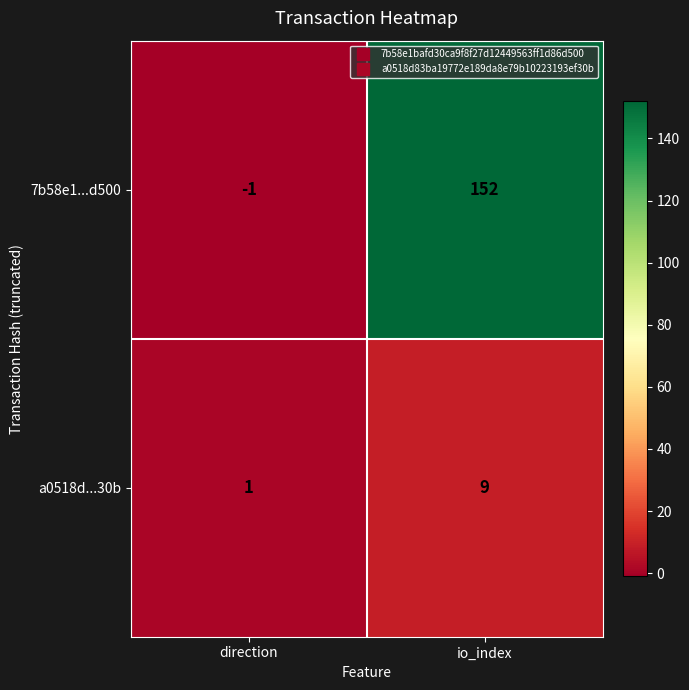

What is the approximate value of 7b58e1...d500 at io_index?

152